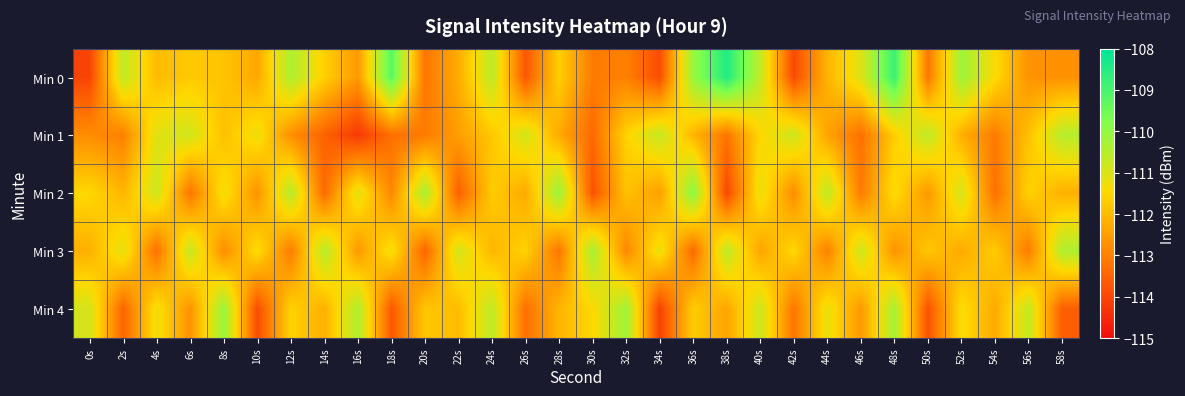

Reading left to right, transcribe all the data shown in this chart.

Min 0: 0s=-114.0	2s=-110.6	4s=-112.0	6s=-111.8	8s=-111.9	10s=-112.3	12s=-110.4	14s=-111.6	16s=-112.6	18s=-109.2	20s=-113.2	22s=-112.3	24s=-110.6	26s=-113.7	28s=-111.7	30s=-113.1	32s=-113.0	34s=-113.9	36s=-110.1	38s=-108.5	40s=-110.7	42s=-113.9	44s=-112.1	46s=-111.0	48s=-108.8	50s=-113.2	52s=-110.2	54s=-111.4	56s=-112.7	58s=-112.7
Min 1: 0s=-112.8	2s=-113.0	4s=-111.1	6s=-110.9	8s=-111.9	10s=-111.2	12s=-112.8	14s=-113.5	16s=-114.2	18s=-113.3	20s=-113.1	22s=-112.5	24s=-111.8	26s=-110.9	28s=-112.3	30s=-113.4	32s=-111.6	34s=-110.7	36s=-112.1	38s=-113.2	40s=-111.5	42s=-110.8	44s=-112.4	46s=-113.3	48s=-111.7	50s=-110.6	52s=-112.2	54s=-113.1	56s=-111.9	58s=-110.5
Min 2: 0s=-111.5	2s=-112.1	4s=-110.8	6s=-113.2	8s=-111.3	10s=-112.7	12s=-110.5	14s=-113.4	16s=-111.1	18s=-112.9	20s=-110.3	22s=-113.6	24s=-111.7	26s=-112.3	28s=-110.1	30s=-113.8	32s=-111.9	34s=-112.5	36s=-109.9	38s=-114.0	40s=-111.2	42s=-112.8	44s=-110.6	46s=-113.1	48s=-111.4	50s=-112.6	52s=-110.9	54s=-113.3	56s=-111.6	58s=-112.2
Min 3: 0s=-112.2	2s=-111.1	4s=-113.3	6s=-110.7	8s=-112.8	10s=-111.4	12s=-113.1	14s=-110.5	16s=-112.6	18s=-111.3	20s=-113.5	22s=-110.9	24s=-112.1	26s=-111.6	28s=-113.2	30s=-110.3	32s=-112.9	34s=-111.2	36s=-113.4	38s=-110.6	40s=-112.4	42s=-111.5	44s=-113.0	46s=-110.8	48s=-112.7	50s=-111.8	52s=-112.3	54s=-111.7	56s=-113.1	58s=-110.4
Min 4: 0s=-110.9	2s=-113.5	4s=-111.3	6s=-112.7	8s=-110.1	10s=-113.9	12s=-111.6	14s=-112.2	16s=-110.4	18s=-113.7	20s=-111.8	22s=-112.0	24s=-110.6	26s=-113.3	28s=-112.1	30s=-111.5	32s=-110.2	34s=-114.1	36s=-111.7	38s=-112.4	40s=-110.8	42s=-113.2	44s=-111.2	46s=-112.6	48s=-110.3	50s=-113.8	52s=-111.4	54s=-112.3	56s=-110.7	58s=-113.6